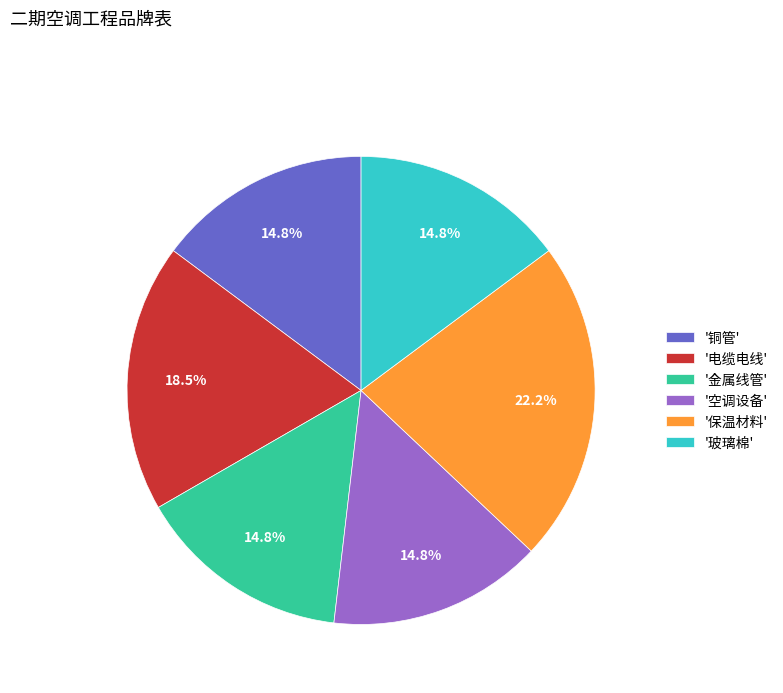

How much of the chart is everything except '金属线管'?

85.2%